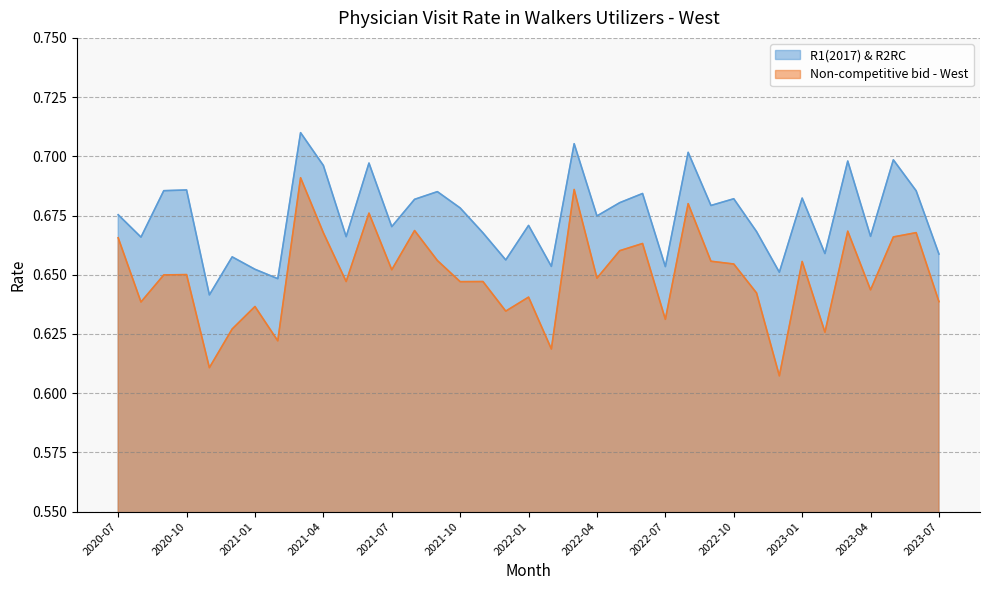

Count the R1(2017) & R2RC values in the range 0 to 1.

37